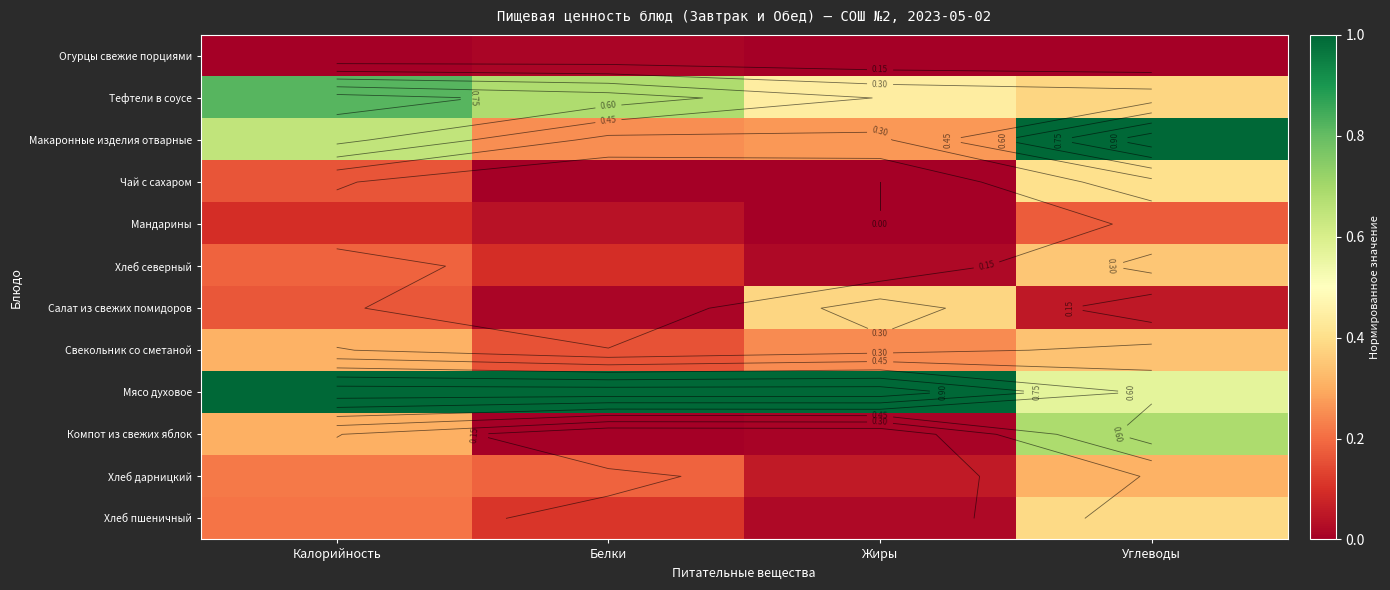

What is the sum of all Компот из свежих яблок values?

1.0